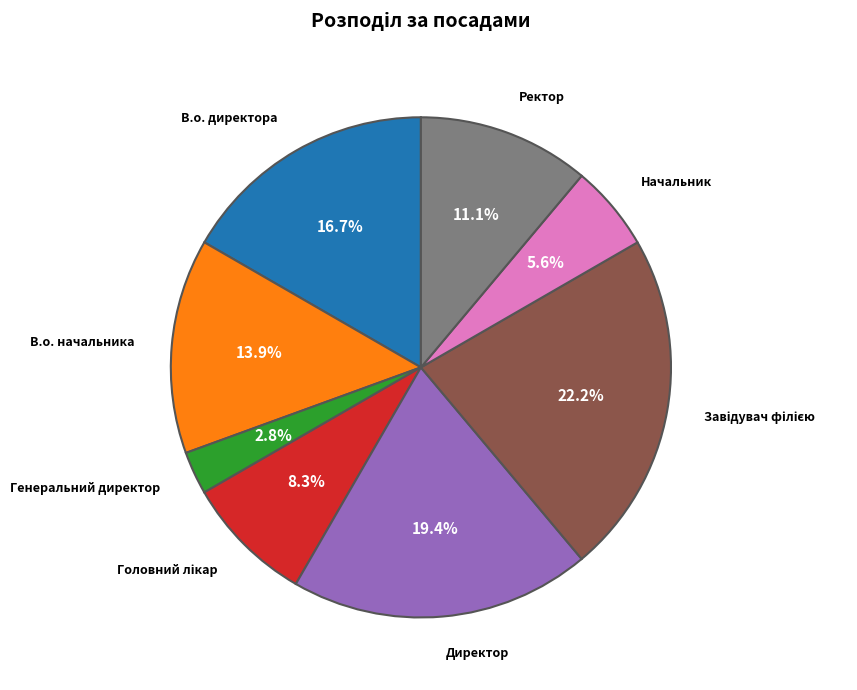

Is there any slice that represents more than half of the pie?

No